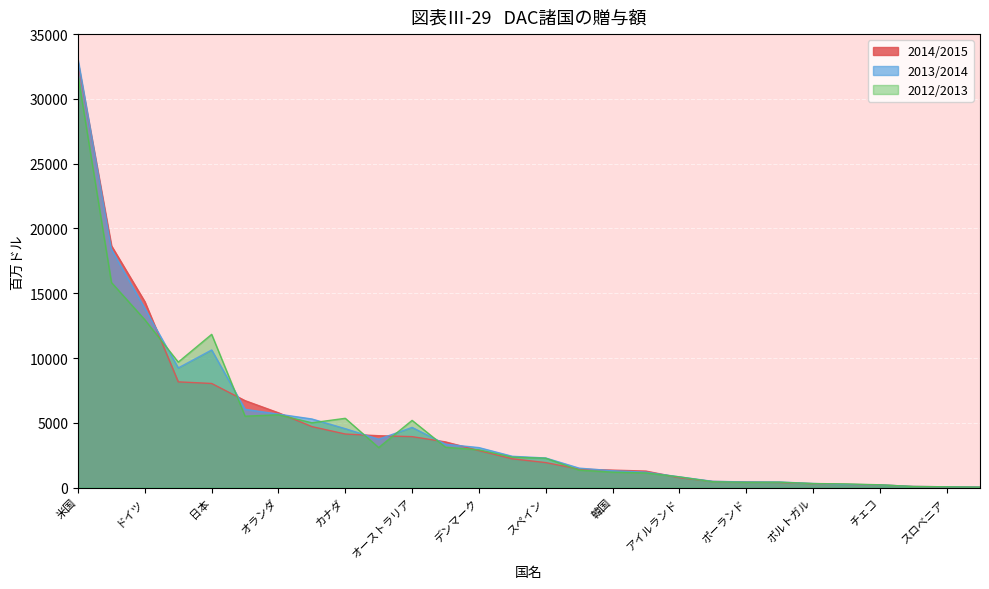

Where do 2013/2014 and 2014/2015 first cross each other?

米国 and 英国